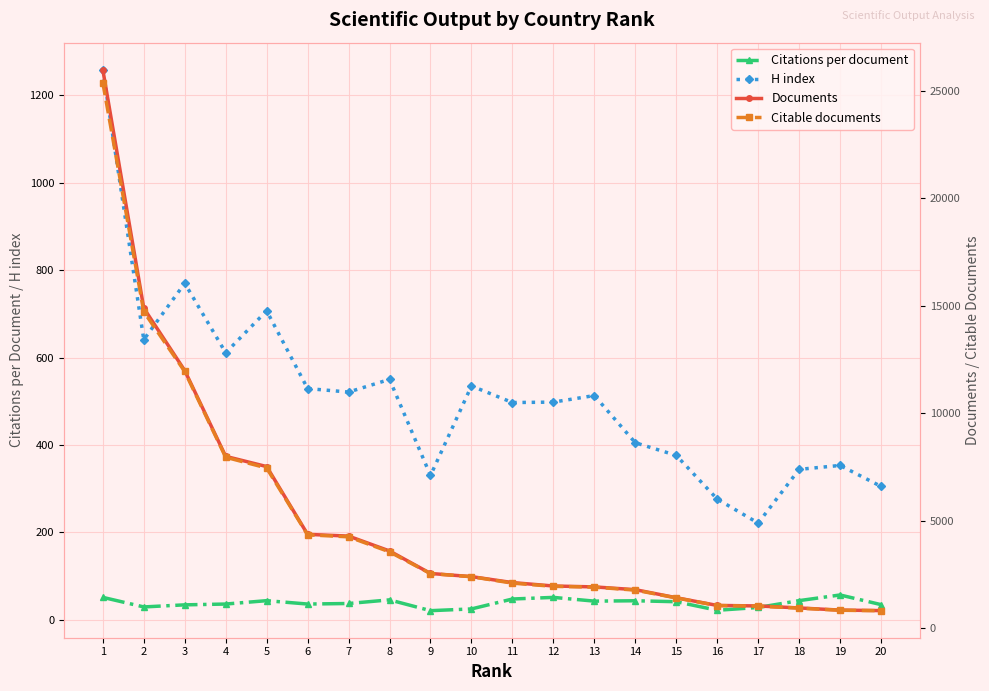

At which label is Documents closest to 13394?

3